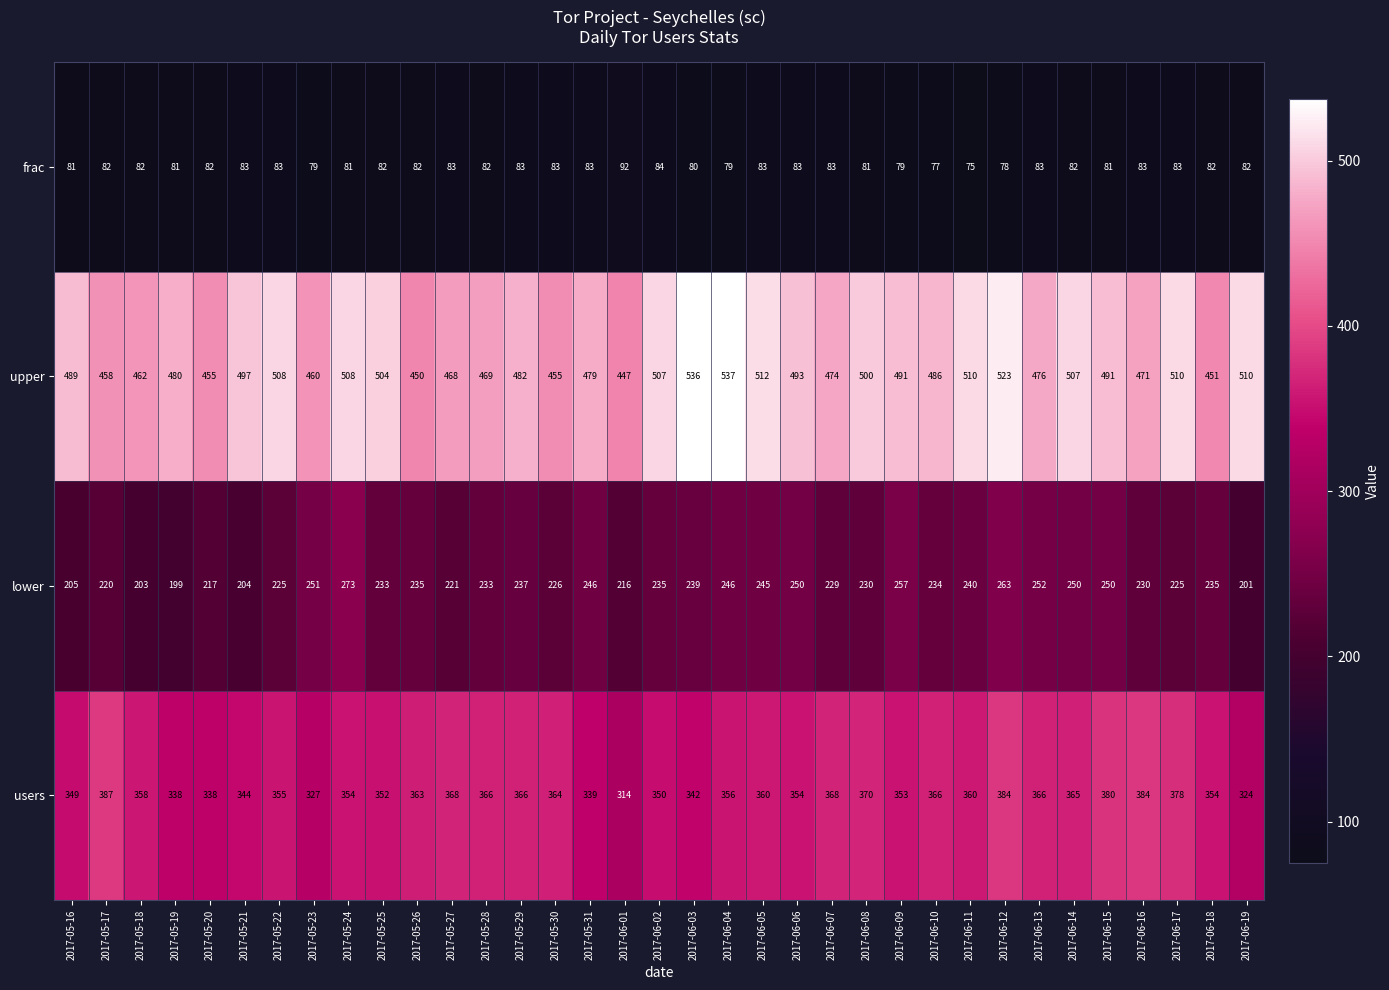

What is the average value of the upper series?

487